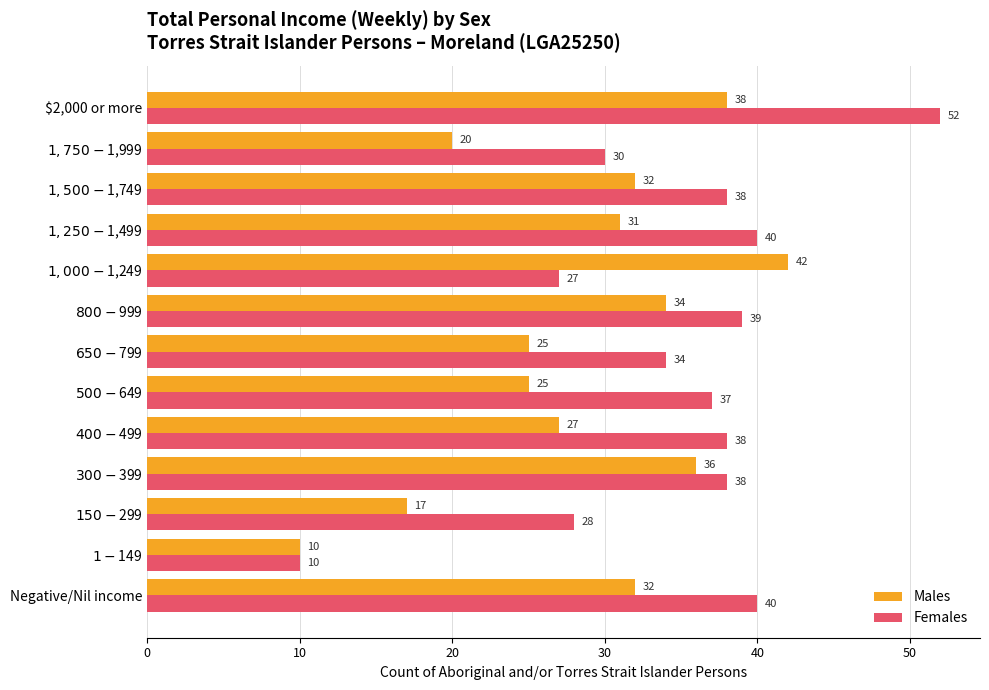

List the series in order of their peak value, highest first.

Females, Males